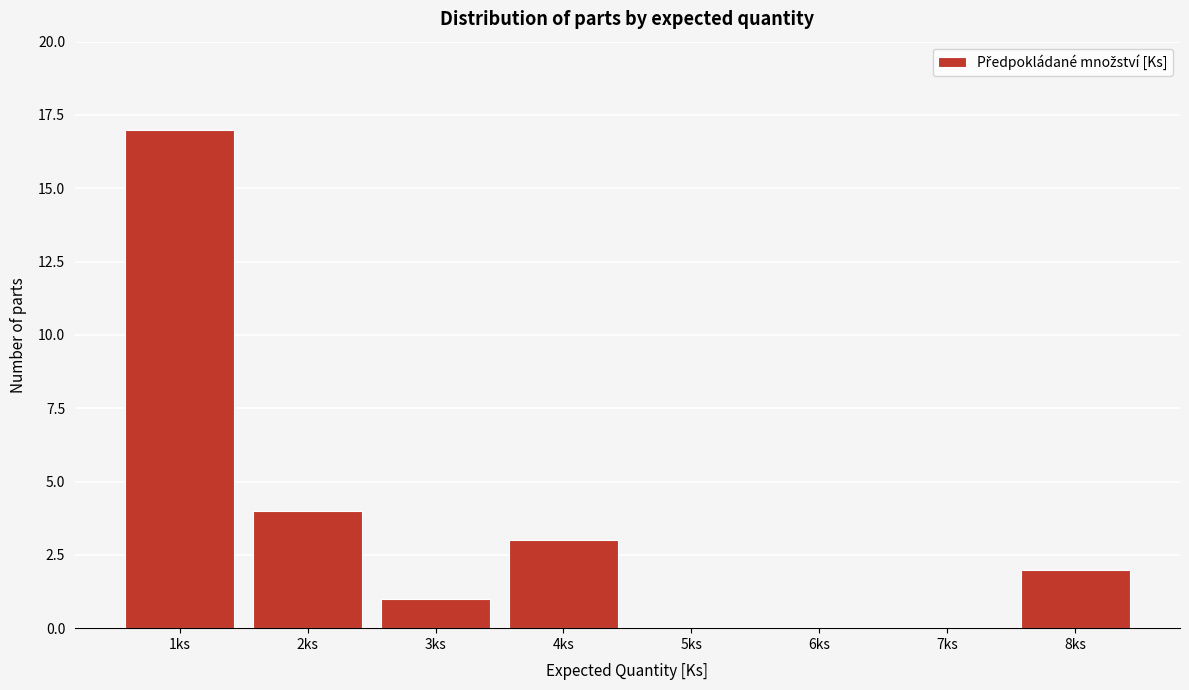

Reading left to right, extract all data points from this chart.

1ks=17	2ks=4	3ks=1	4ks=3	5ks=0	6ks=0	7ks=0	8ks=2